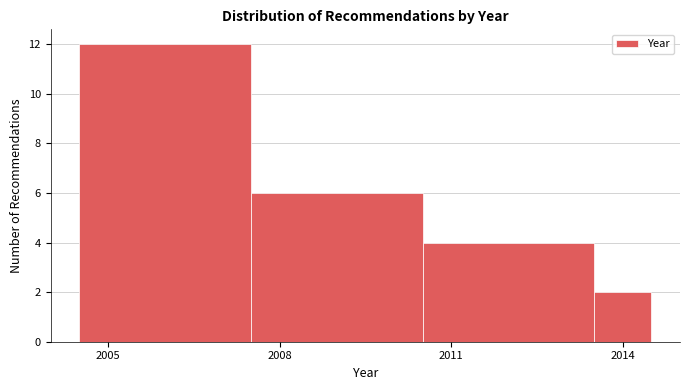

Read against the x-axis, roughly where is the centre of the tallest bar?

2006.0